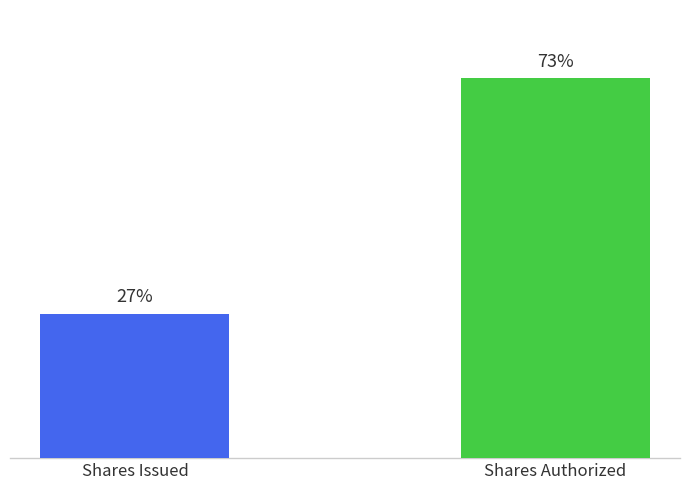

Are the bars horizontal?

No